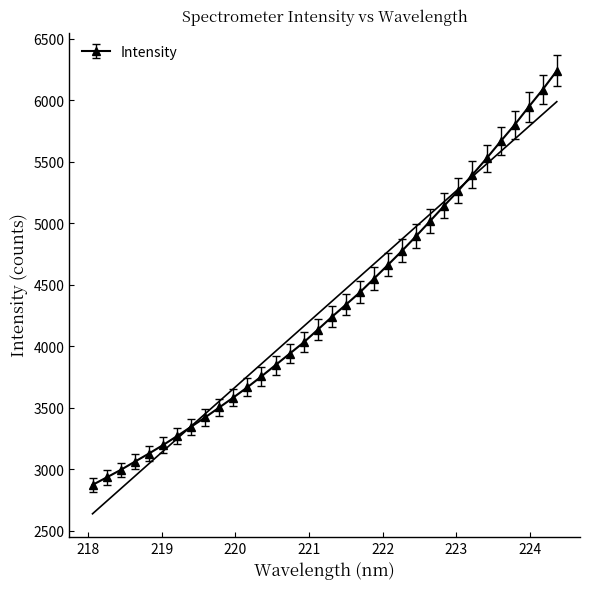

True or false: the data shows 2709.0 at 223.2172.

False